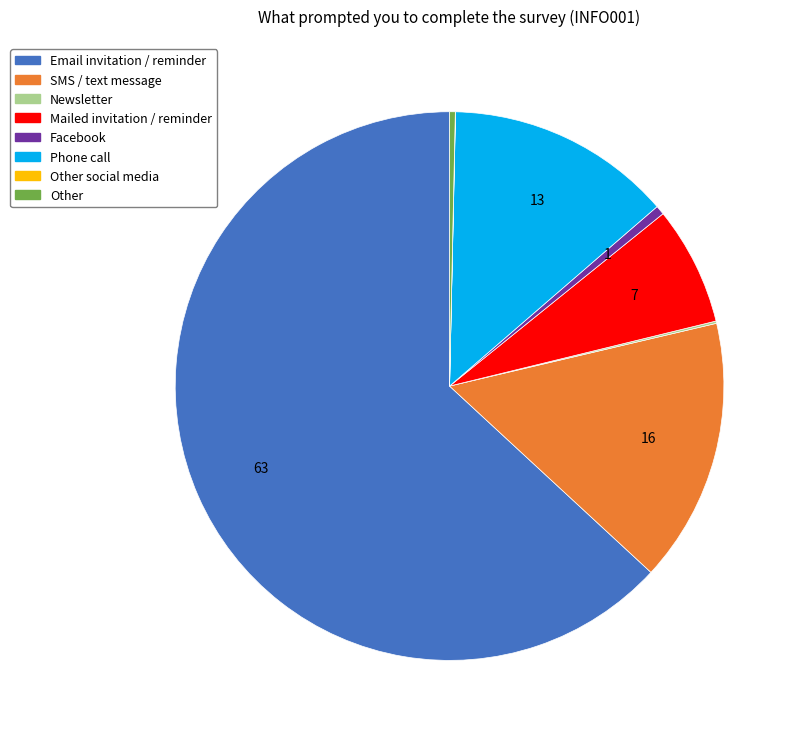

Is there a majority slice in this chart?

Yes